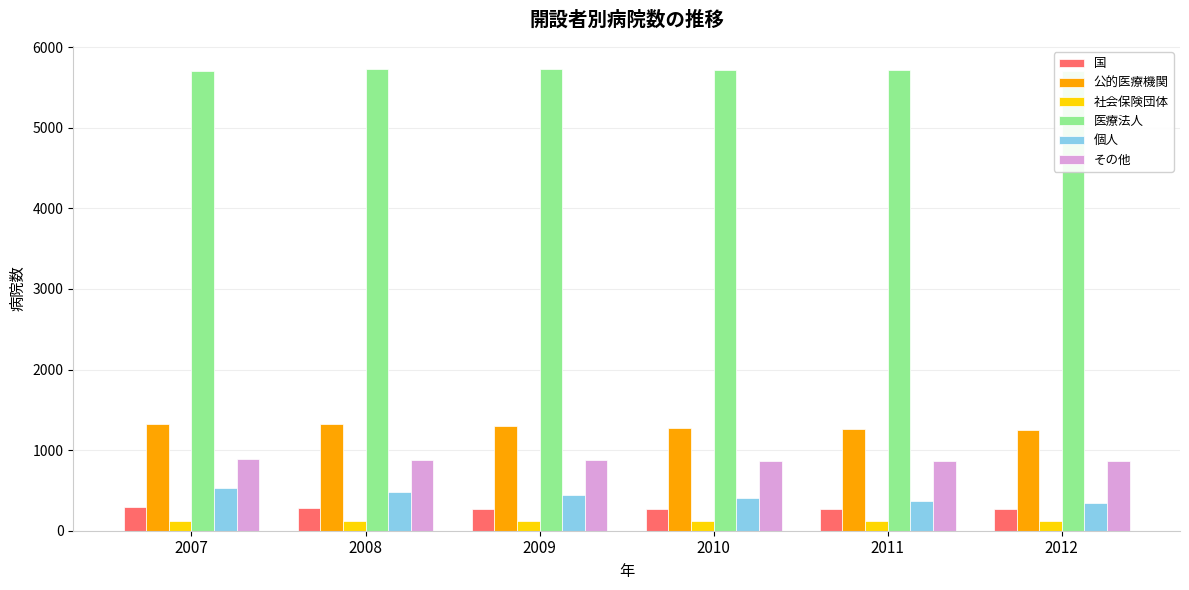

Rank the series at 2007 from lowest to highest value.

社会保険団体, 国, 個人, その他, 公的医療機関, 医療法人